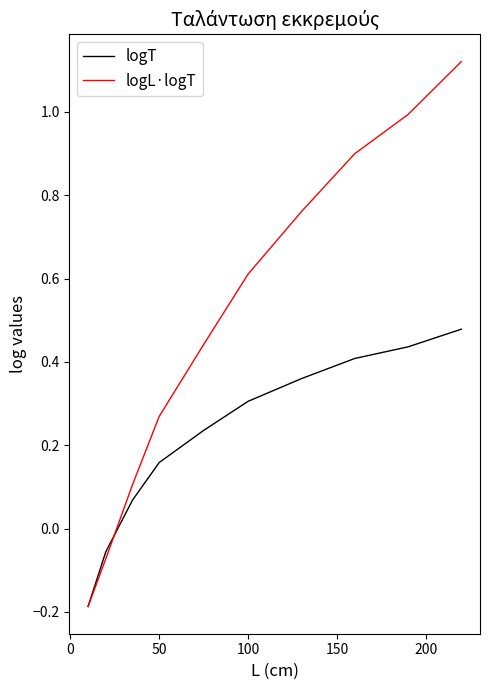

Which series has the widest spread of values?

logL·logT